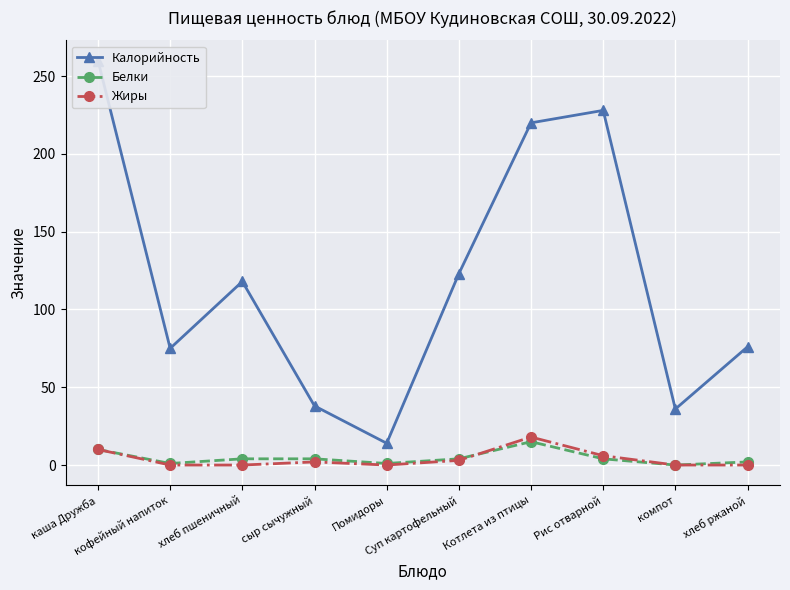

What is the total value across all series at Котлета из птицы?

253